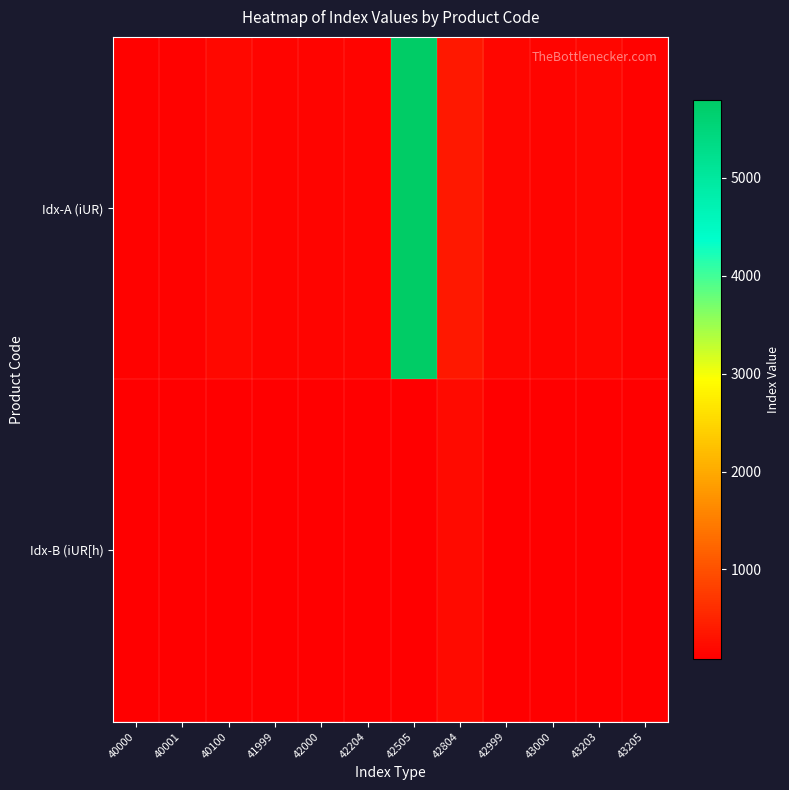

How many series are shown in this chart?

2